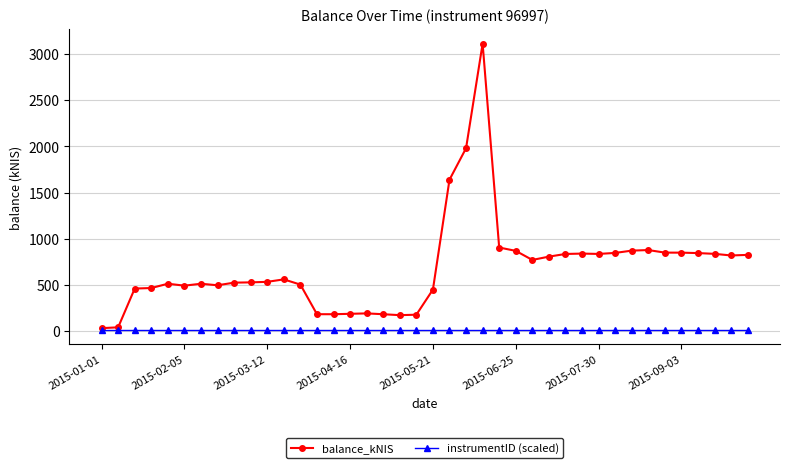

Which series has the largest total across all categories?

balance_kNIS